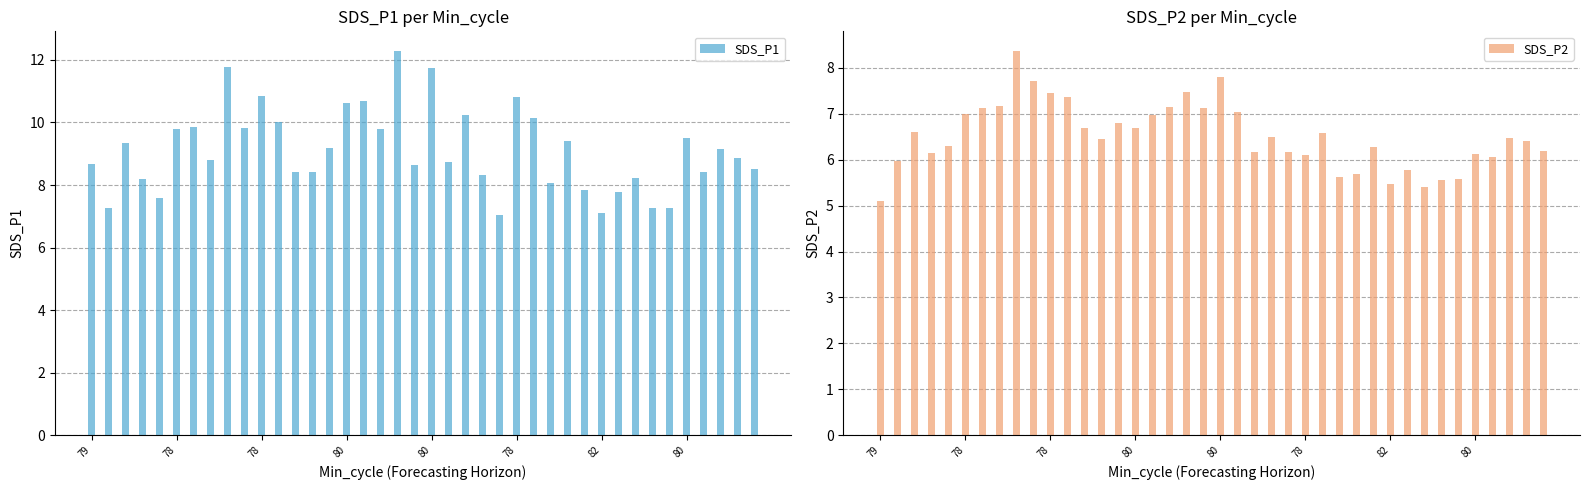

What is the label of the 37th bar from the right?

80